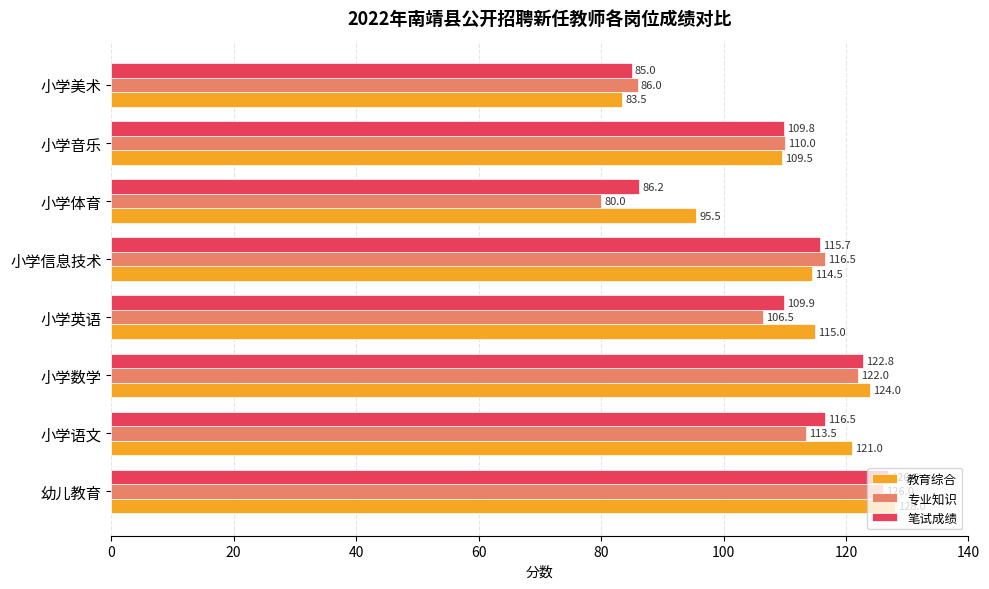

At which category is the sum across all series the highest?

幼儿教育